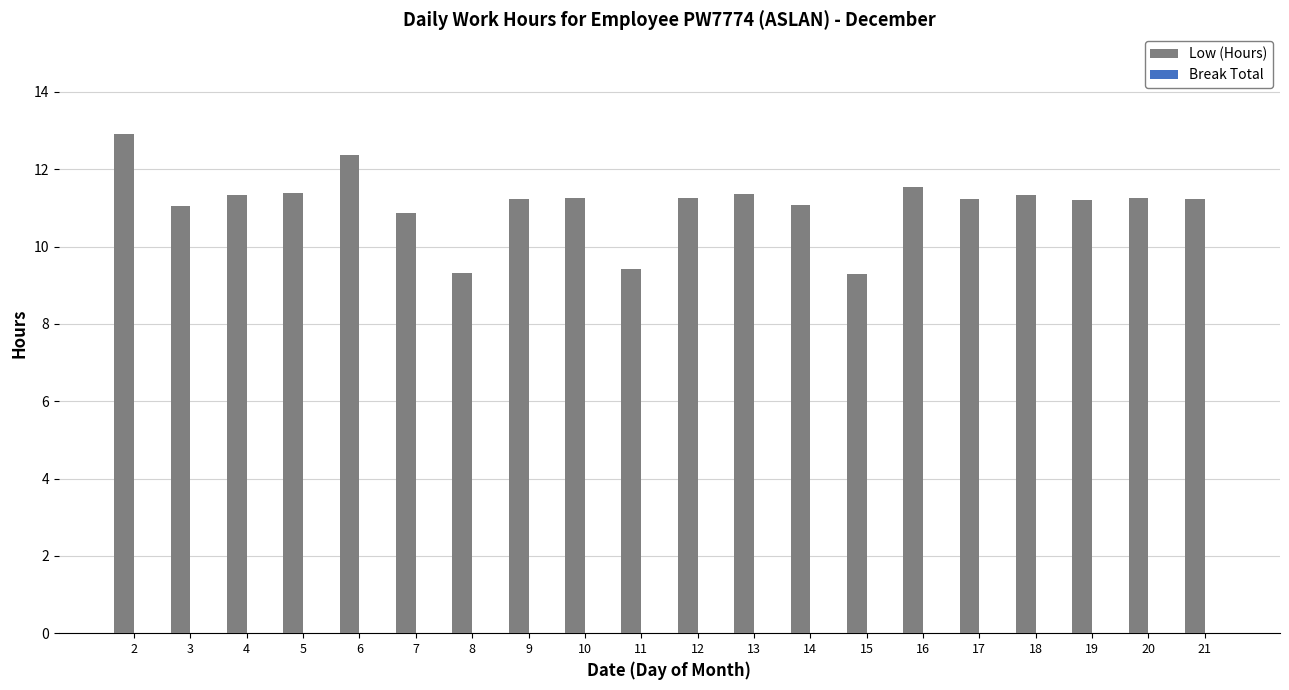

What is the difference between the maximum and minimum values?

3.6